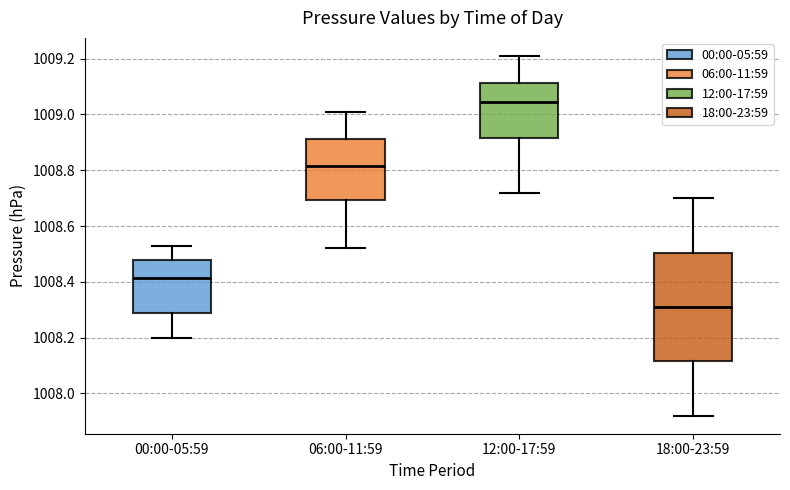

Which box has the highest median line?

12:00-17:59